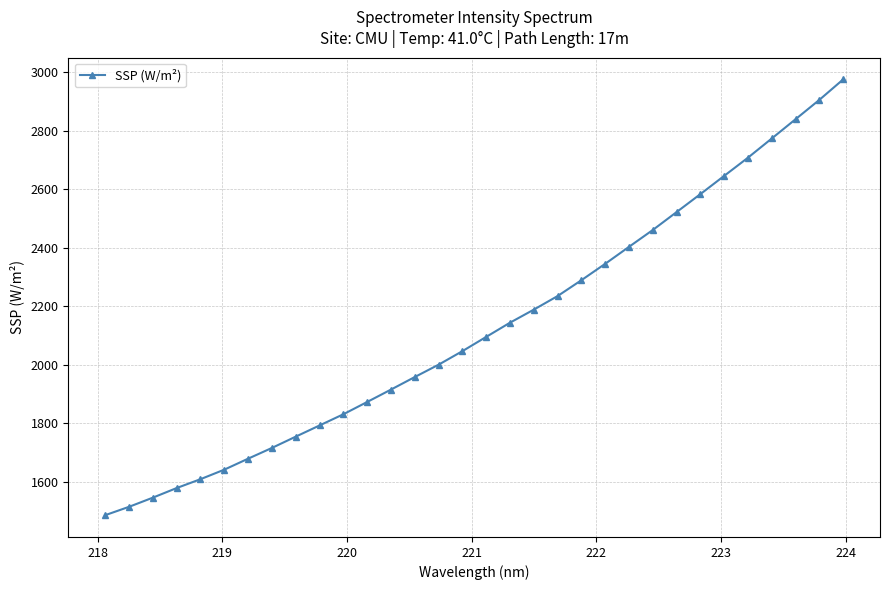

What is the minimum value shown in the chart?

1485.3